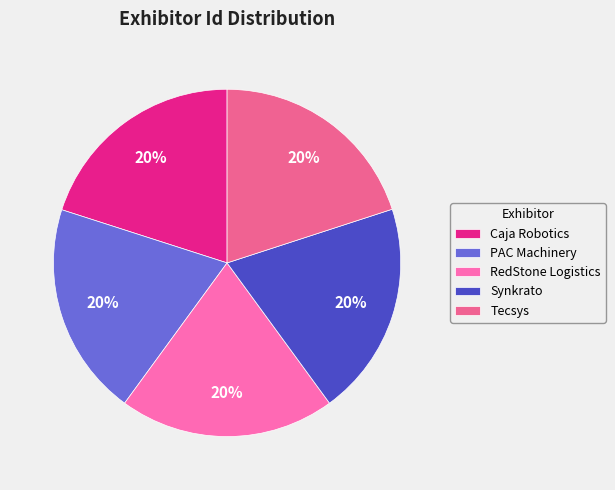

To the nearest percent, what is the average slice percentage?

20%